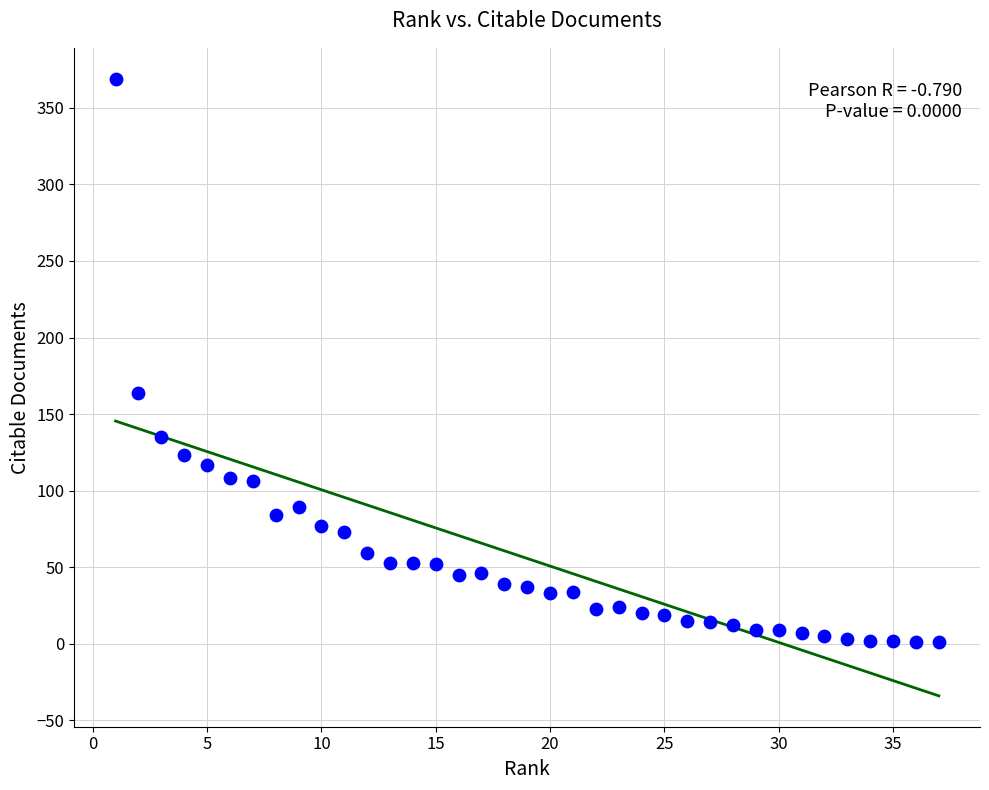

What is the range of Y values (max minus min)?

368